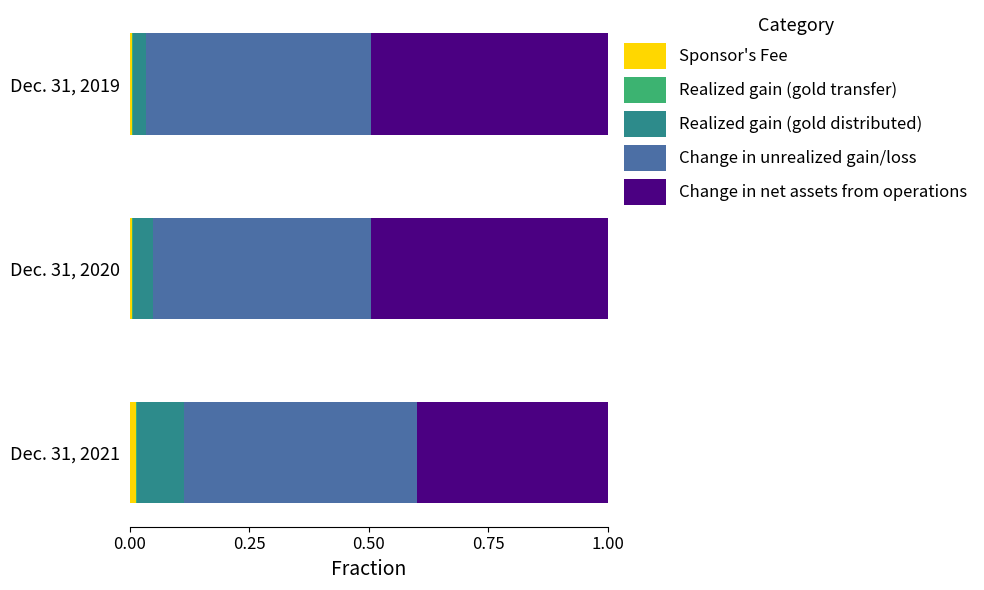

Is it true that Sponsor's Fee equals 0.0 at Dec. 31, 2021?

True